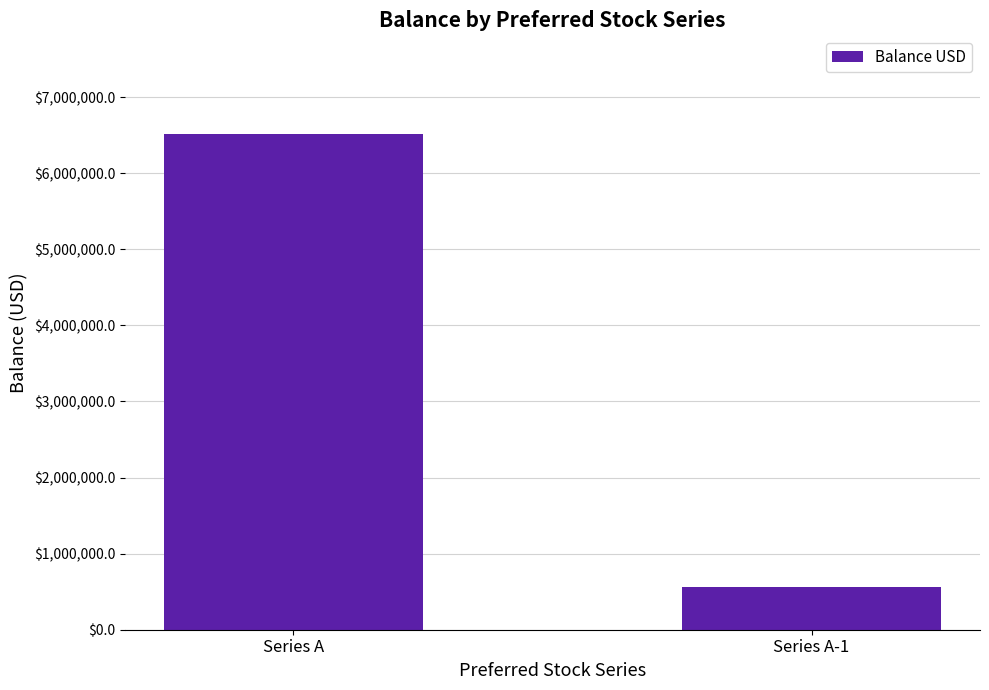

Reading left to right, extract all data points from this chart.

6509303	567649